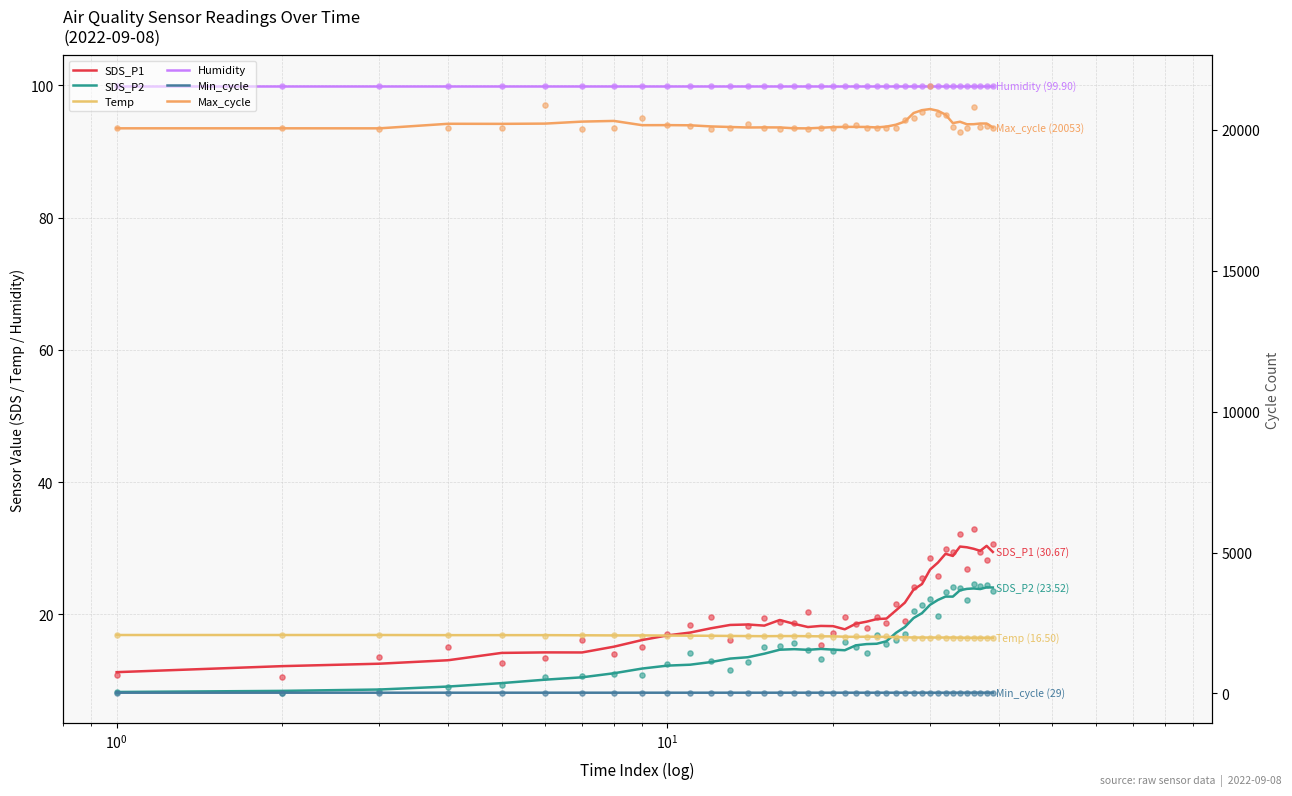

What are all the series names shown in the legend?

SDS_P1, SDS_P2, Temp, Humidity, Min_cycle, Max_cycle